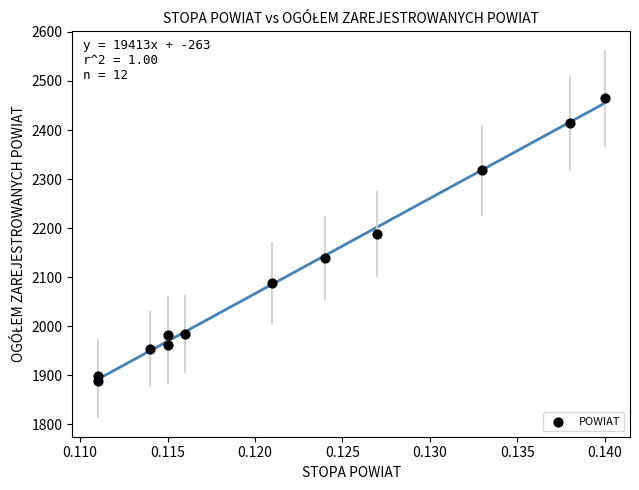

What is the average Y value?

2107